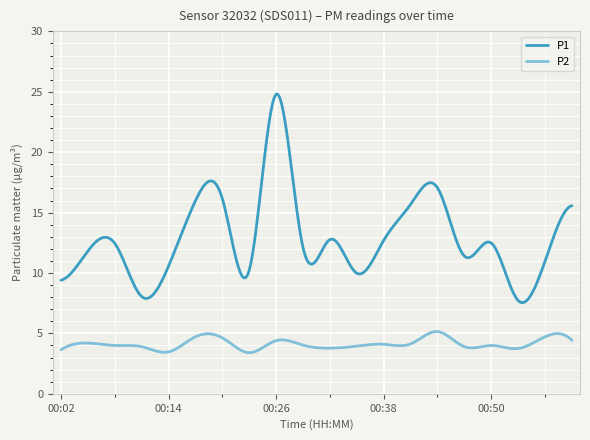

In P2, how many points are higher than both neighbors (excluding endpoints)?

8